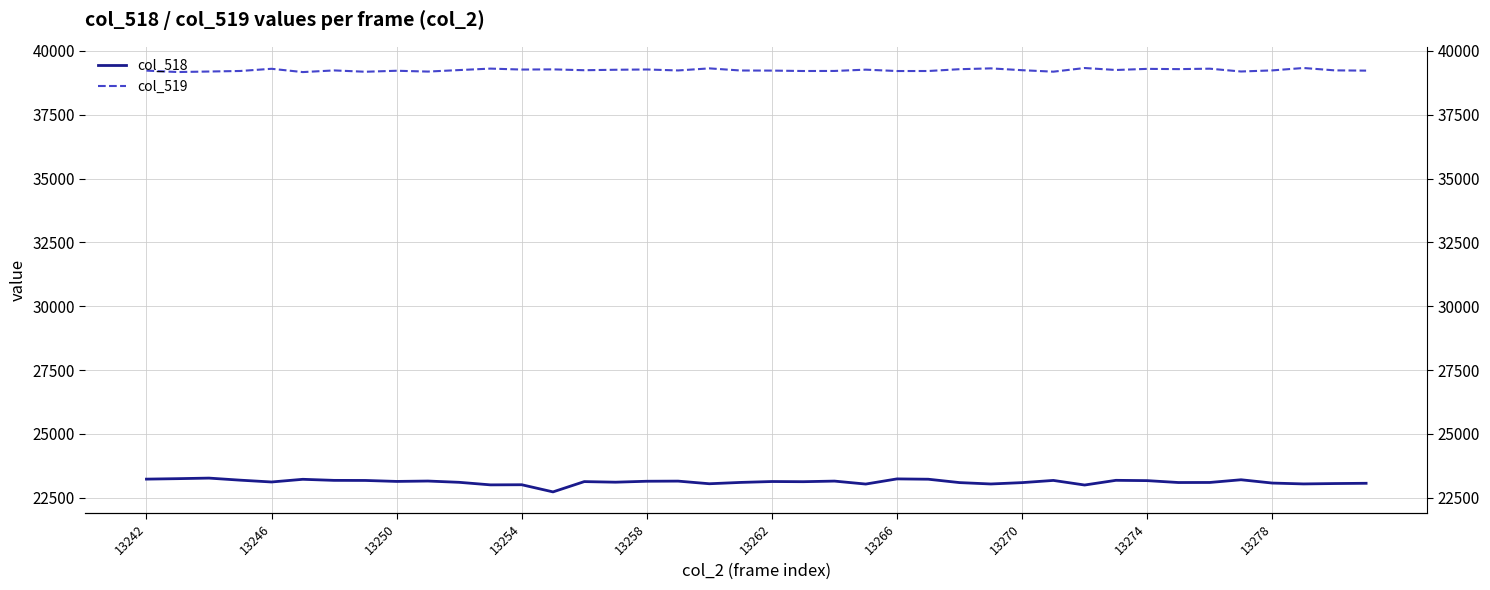

True or false: col_519 and col_518 intersect in this chart.

False